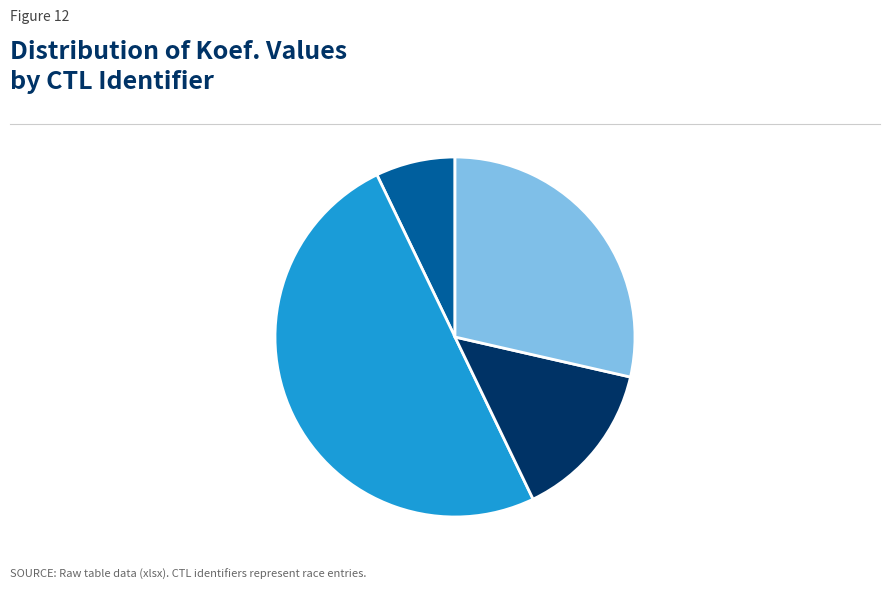

Rank the categories by value from highest to lowest.

242105, 242101, 242102, 242107